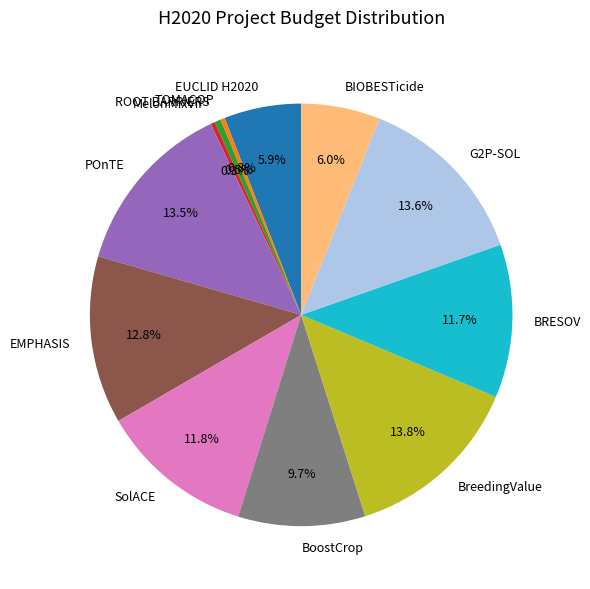

To the nearest percent, what percentage of the pie is BoostCrop?

10%